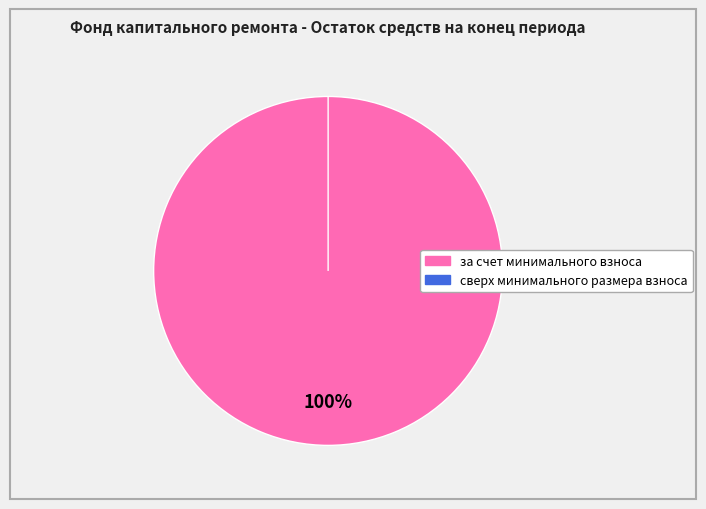

How many slices are in this pie chart?

2